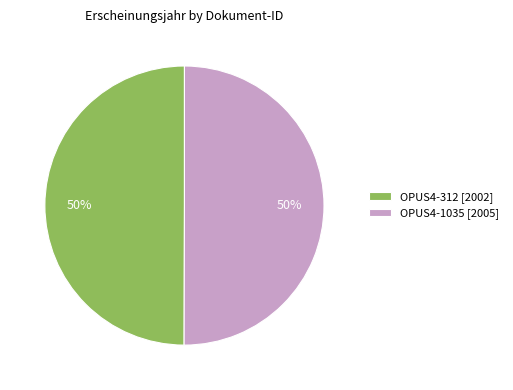

True or false: OPUS4-312 [2002] accounts for 36% of the total.

False